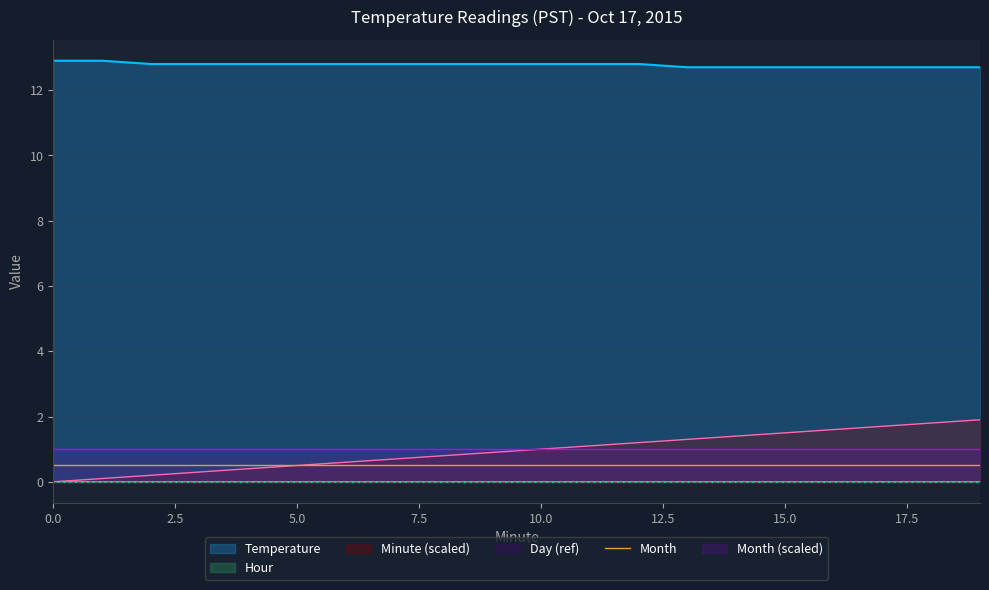

What is the maximum value for Month?

0.5